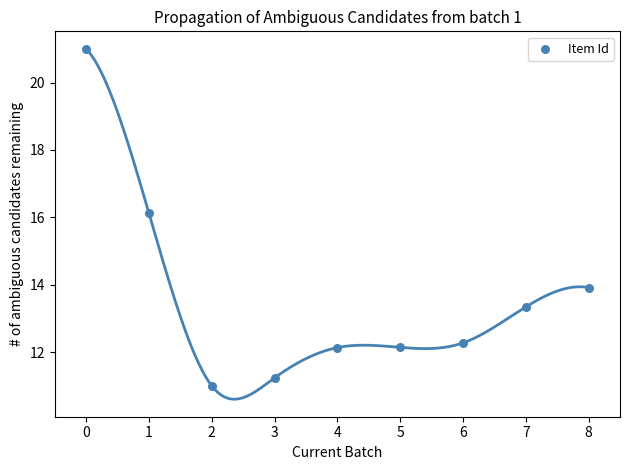

What Y value in the scatter plot is closest to 16?

16.1